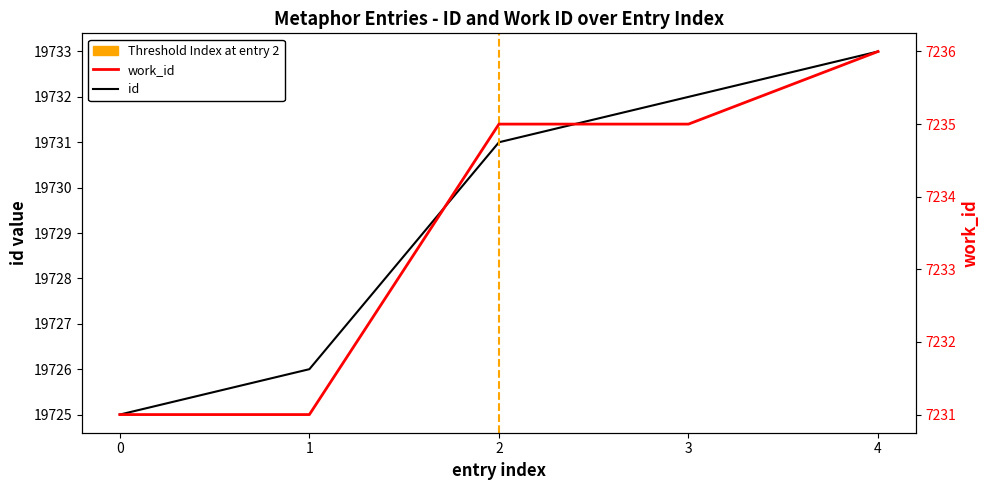

Read the work_id value at 0.

7231